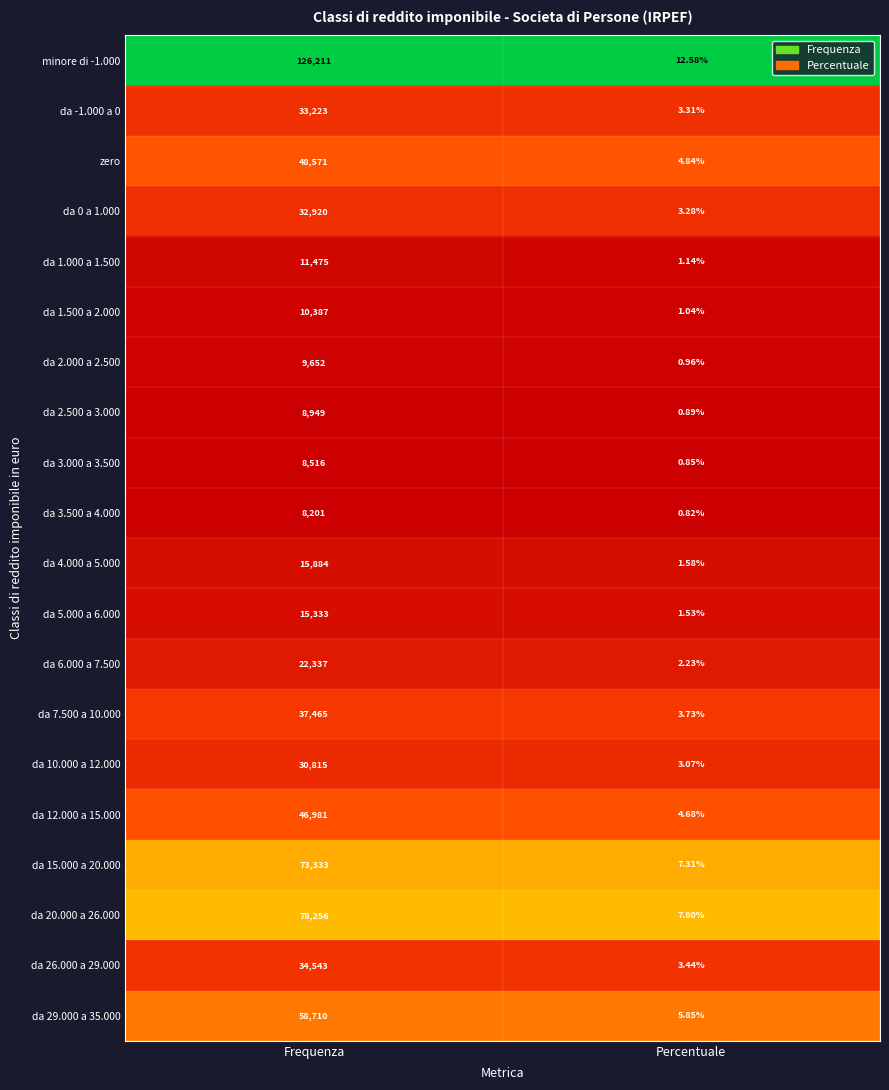

At which category is the sum across all series the highest?

Frequenza